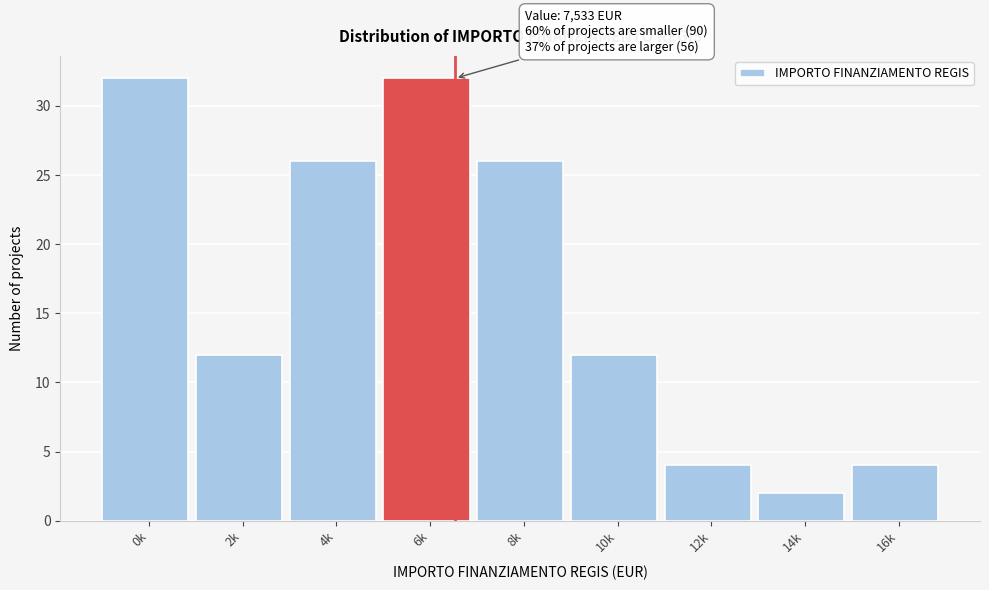

Reading left to right, list all the values displayed in this chart.

0k=32	2k=12	4k=26	6k=32	8k=26	10k=12	12k=4	14k=2	16k=4